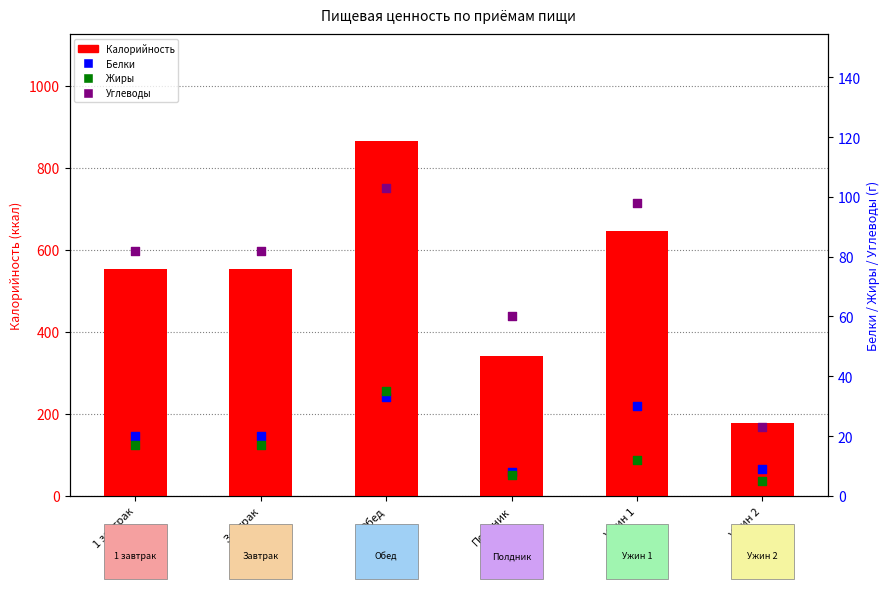

What is the total value across all series at Ужин 1?

785